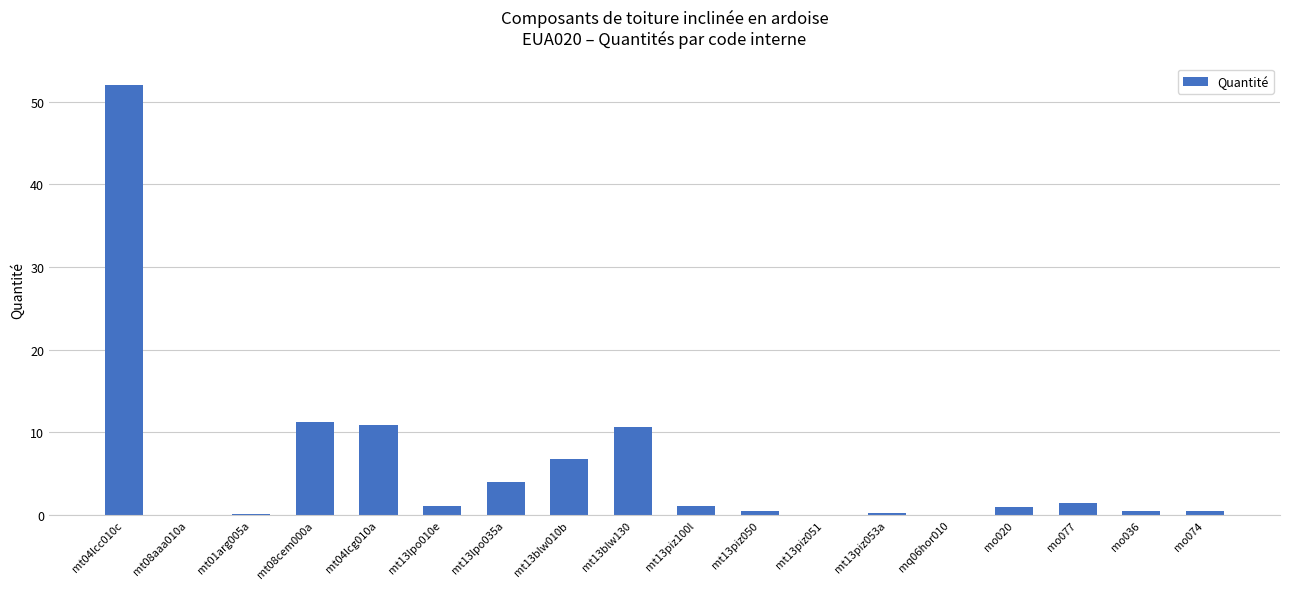

At which label does the data first exceed 1?

mt04lcc010c